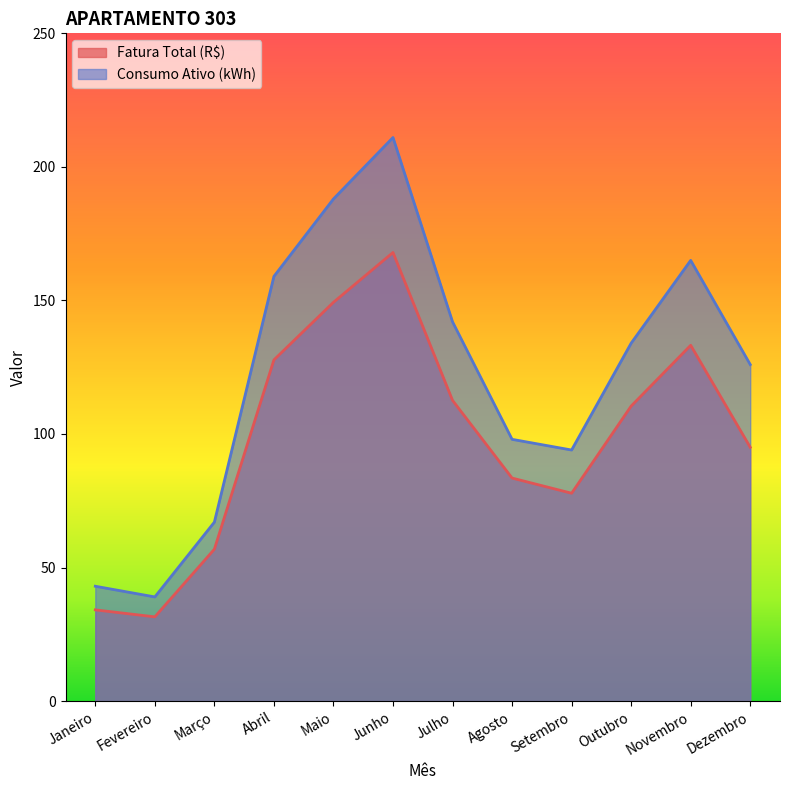

Reading left to right, what are all the values shown in this chart?

Fatura Total (R$): 34.1	31.5	56.9	127.7	149.3	167.9	112.6	83.5	77.8	110.5	133.2	95.0
Consumo Ativo (kWh): 43.0	39.0	67.0	159.0	188.0	211.0	142.0	98.0	94.0	134.0	165.0	126.0